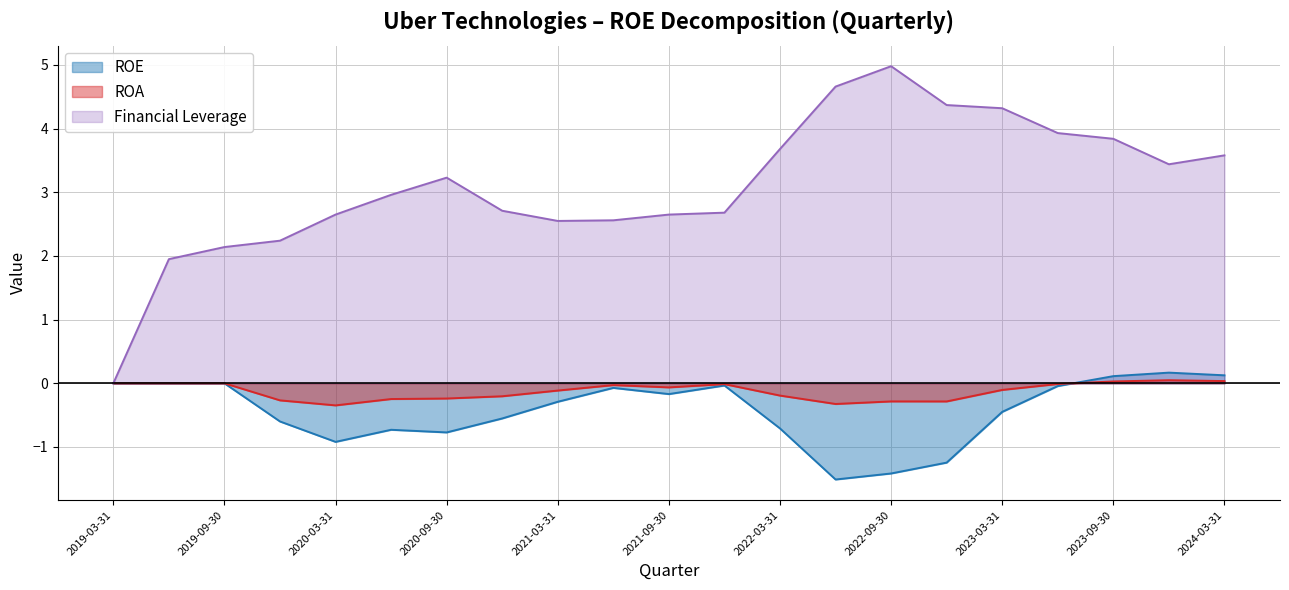

Which series changed the most between 2021-06-30 and 2023-09-30?

Financial Leverage